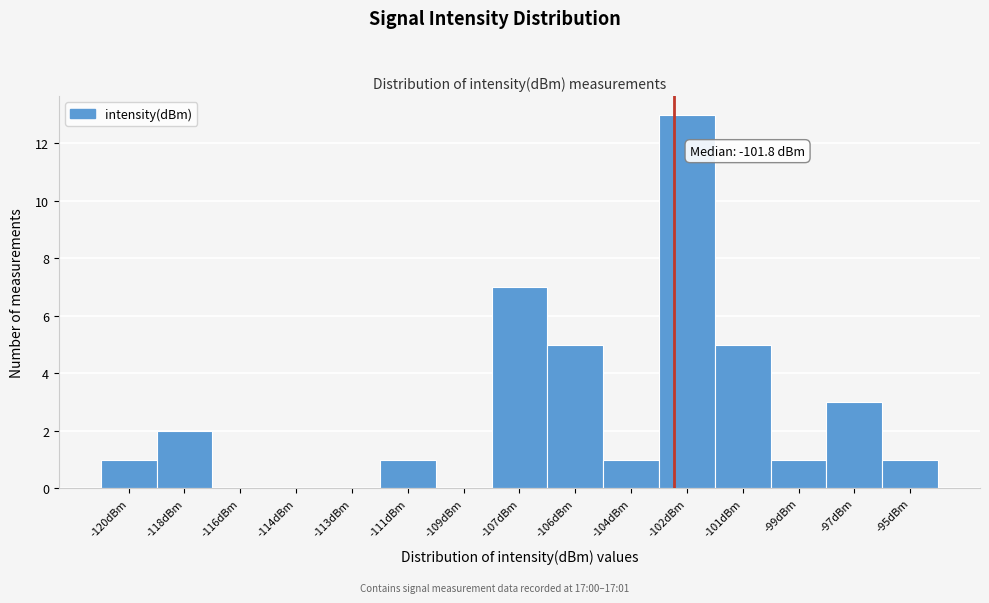

Reading left to right, extract all data points from this chart.

-120dBm=1	-118dBm=2	-116dBm=0	-114dBm=0	-113dBm=0	-111dBm=1	-109dBm=0	-107dBm=7	-106dBm=5	-104dBm=1	-102dBm=13	-101dBm=5	-99dBm=1	-97dBm=3	-95dBm=1